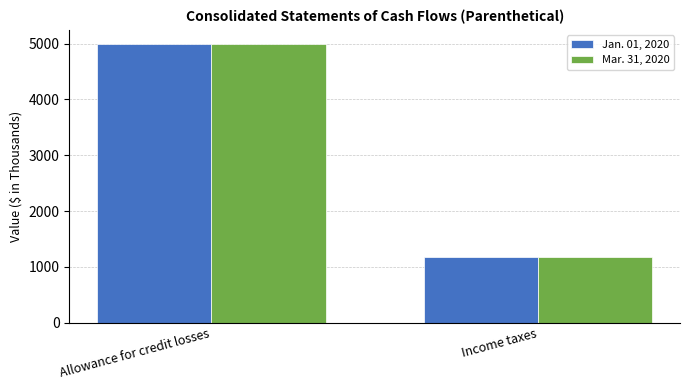

What is the label of the 1st bar from the right?

Income taxes